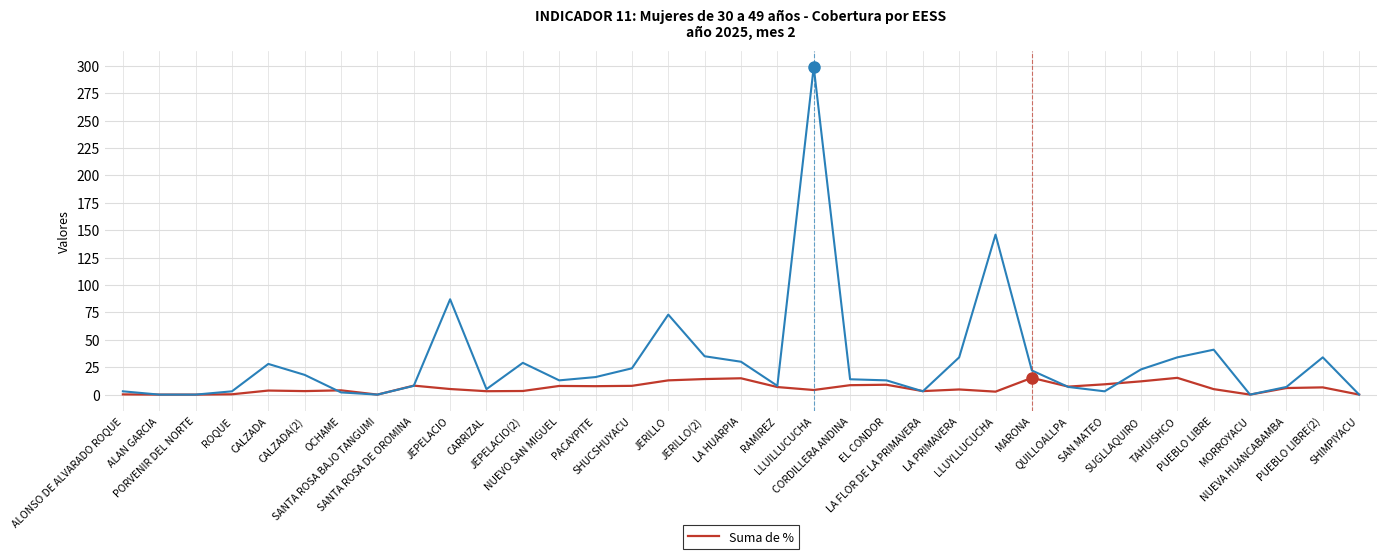

List the labels in order of value, largest first.

MARONA, TAHUISHCO, LA HUARPIA, JERILLO(2), JERILLO, SUGLLAQUIRO, SAN MATEO, EL CONDOR, CORDILLERA ANDINA, SANTA ROSA DE OROMINA, SHUCSHUYACU, NUEVO SAN MIGUEL, PACAYPITE, QUILLOALLPA, RAMIREZ, PUEBLO LIBRE(2), NUEVA HUANCABAMBA, JEPELACIO, PUEBLO LIBRE, LA PRIMAVERA, LLUILLUCUCHA, OCHAME, CALZADA, JEPELACIO(2), CALZADA(2), LA FLOR DE LA PRIMAVERA, CARRIZAL, LLUYLLUCUCHA, ROQUE, ALONSO DE ALVARADO ROQUE, ALAN GARCIA, PORVENIR DEL NORTE, SANTA ROSA BAJO TANGUMI, MORROYACU, SHIMPIYACU